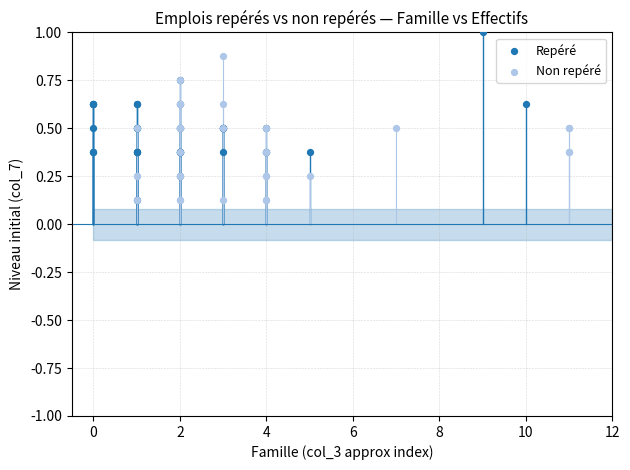

Which series contains the highest Y value?

Repéré